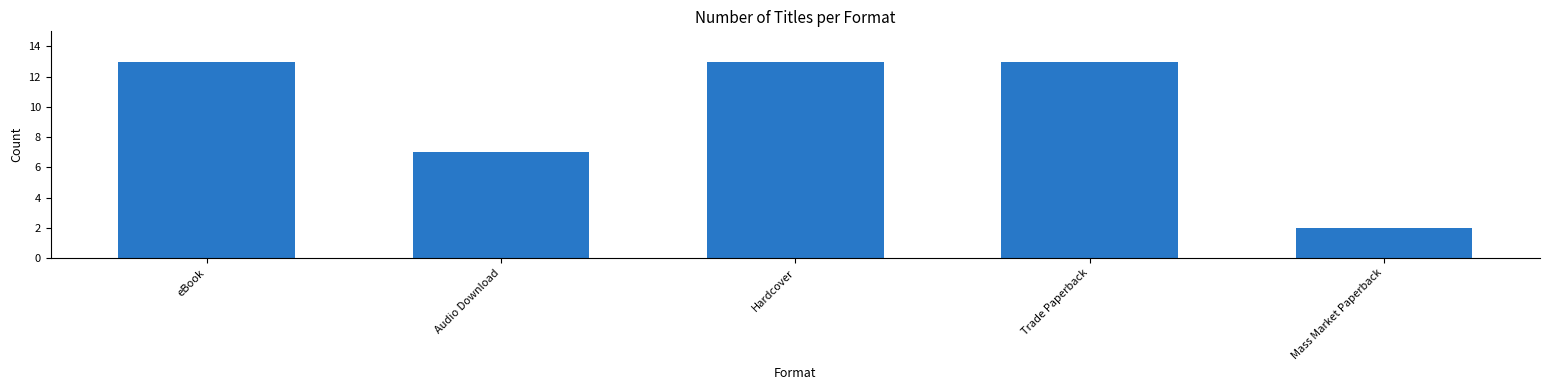

What is the change in value from Audio Download to Mass Market Paperback?

-5